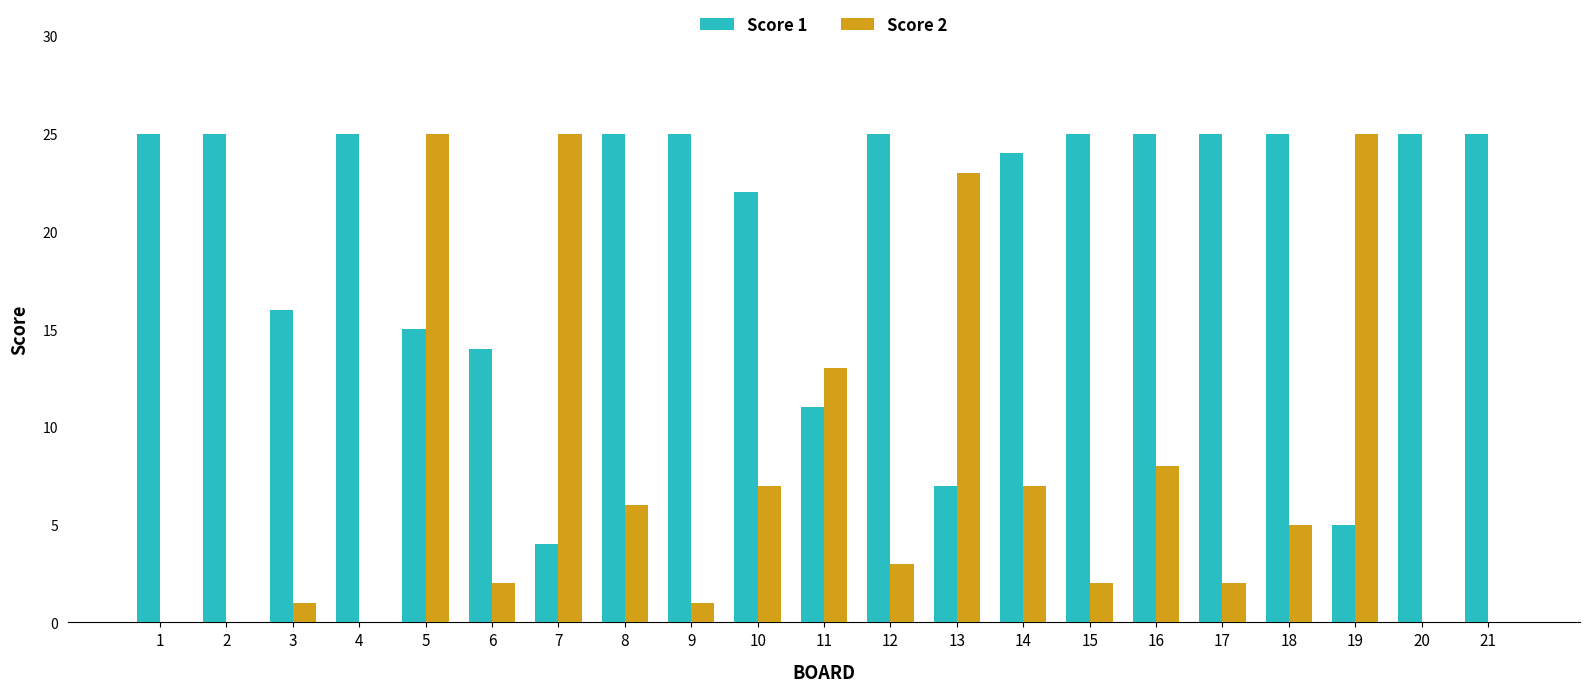

What is the sum of the Score 1 values at 6 and 7?

18